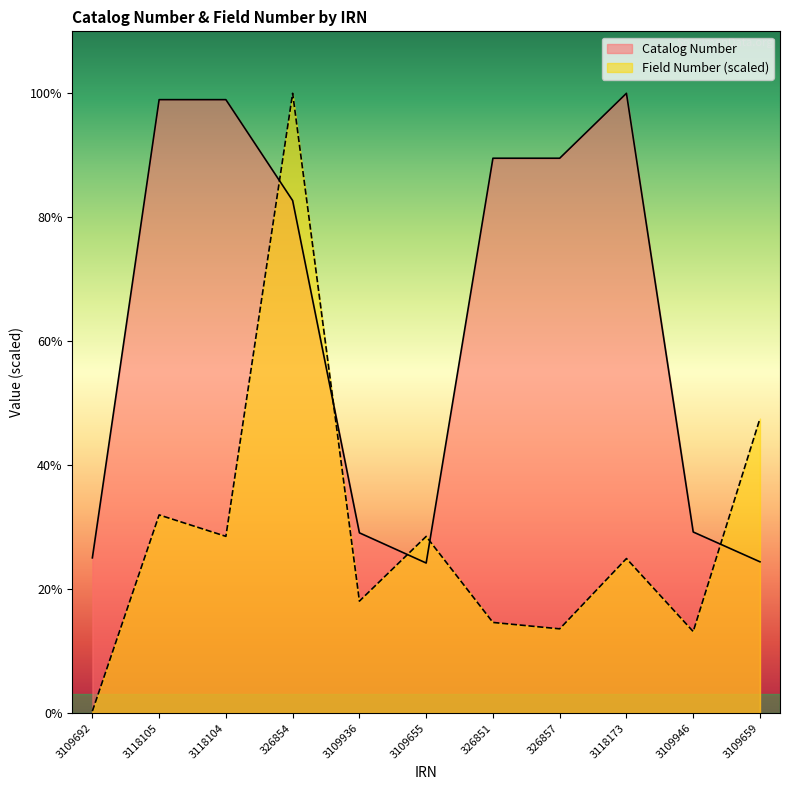

Which label corresponds to the smallest value in the chart?

3109692